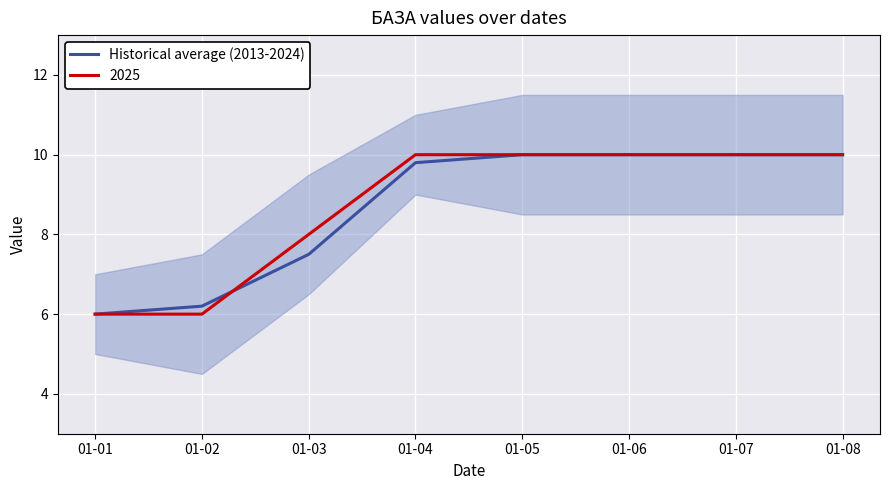

True or false: the data shows 3.7 at 01-06.

False